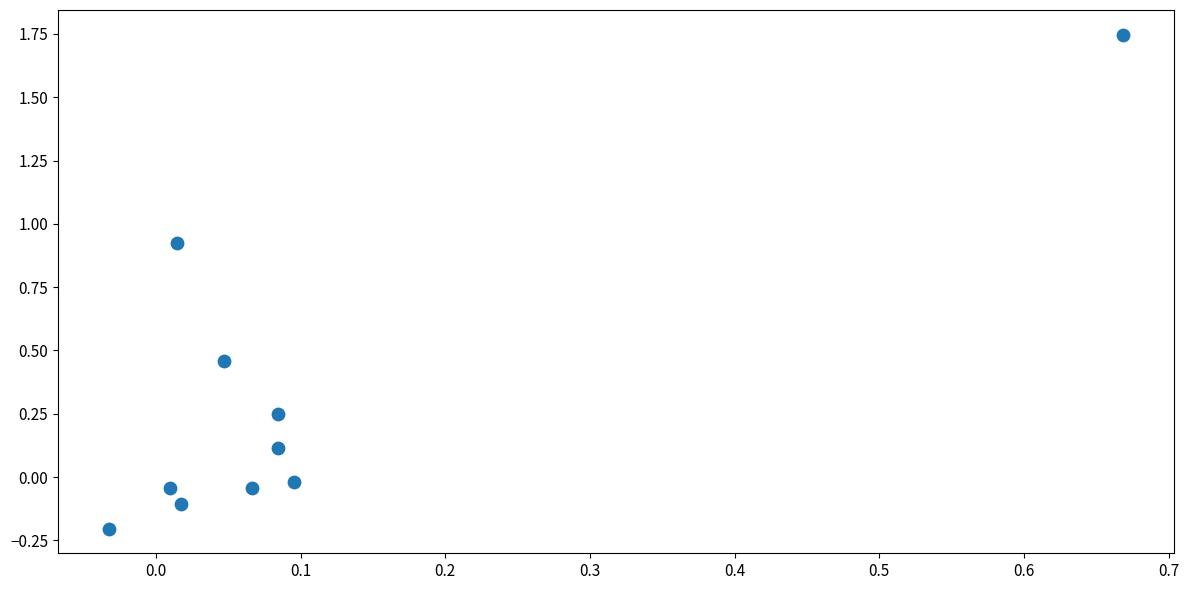

What is the range of Y values (max minus min)?

2.0